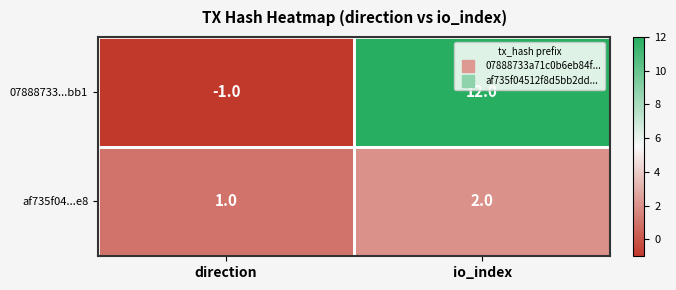

Read the 07888733...bb1 value at io_index.

12